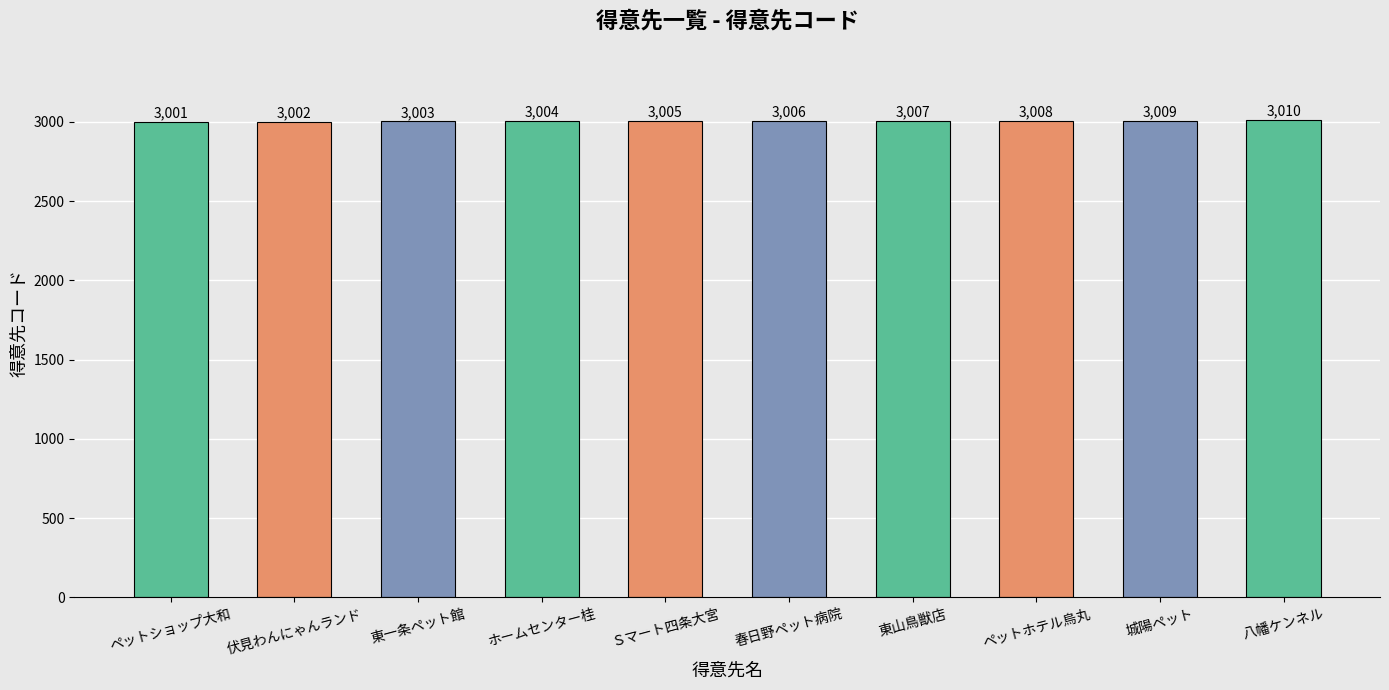

What is the value of the 5th bar from the left?

3005